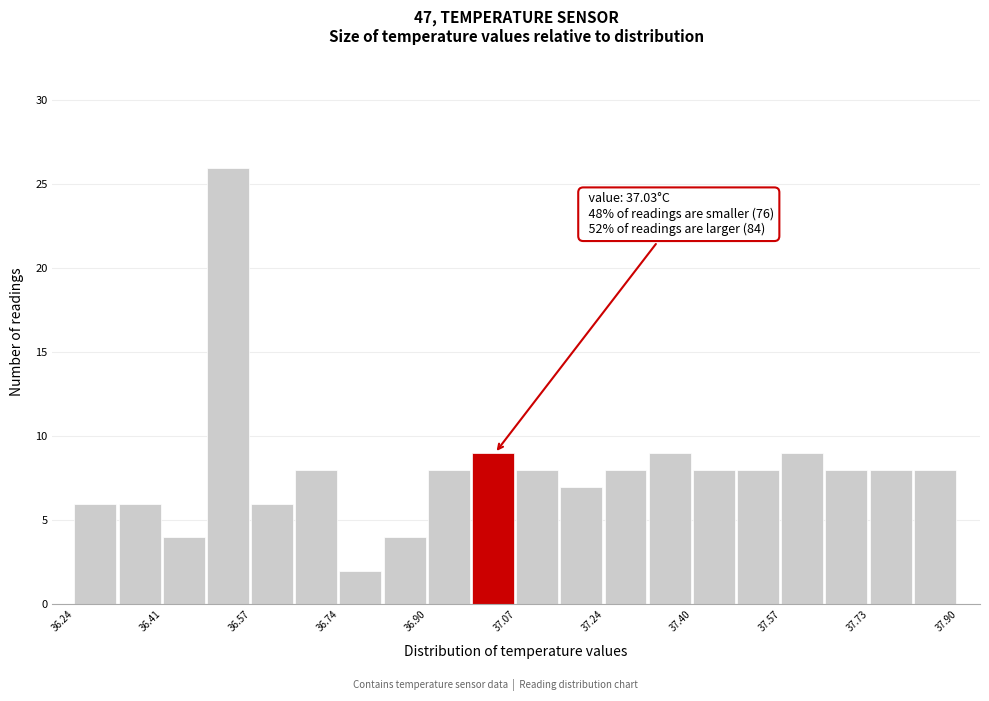

Which range on the x-axis has the tallest bar?

36.48 to 36.58